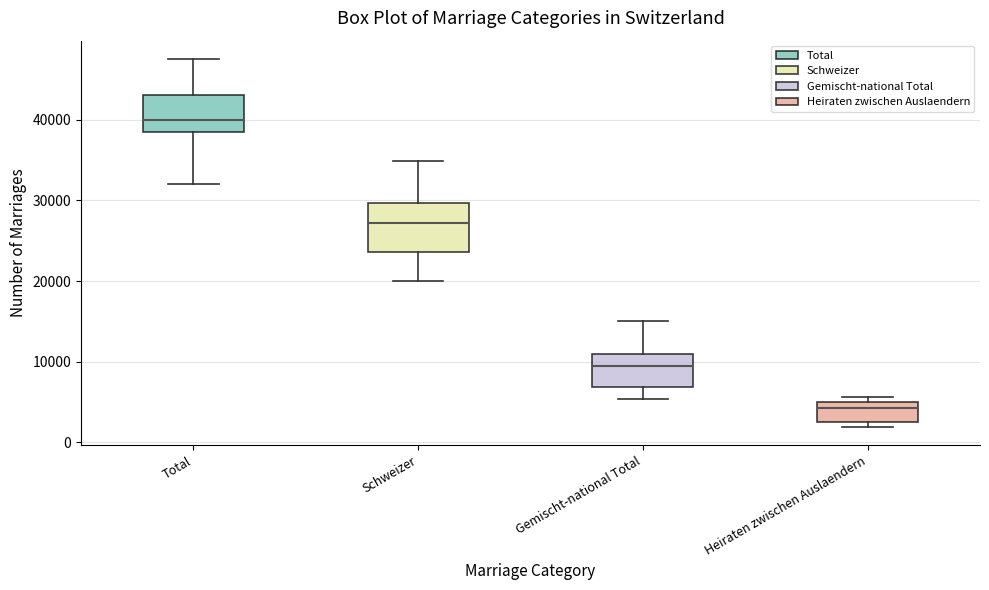

Reading left to right, read every box against the y-axis: the position of its median line, the range the box covers, and the ends of its whiskers. The values are not printed on the chart, so give them approximately, as read against the axis.

Total: median 40000, box 38000 to 43000, whiskers 32000 to 48000
Schweizer: median 27000, box 24000 to 30000, whiskers 20000 to 35000
Gemischt-national Total: median 9000, box 7000 to 11000, whiskers 5000 to 15000
Heiraten zwischen Auslaendern: median 4000, box 3000 to 5000, whiskers 2000 to 6000